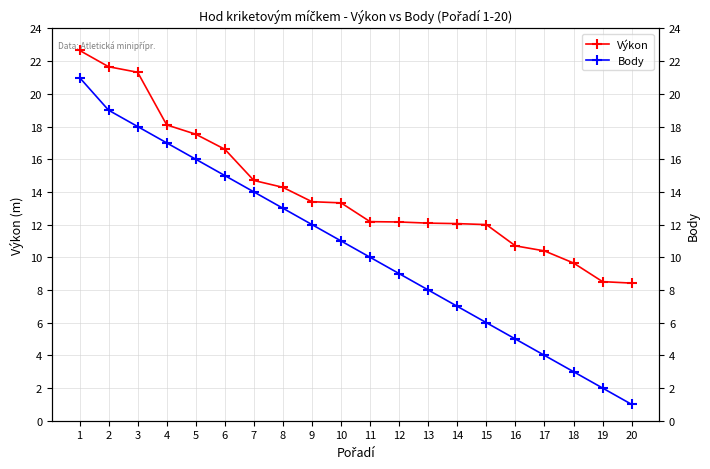

At which label is Výkon closest to 15?

7